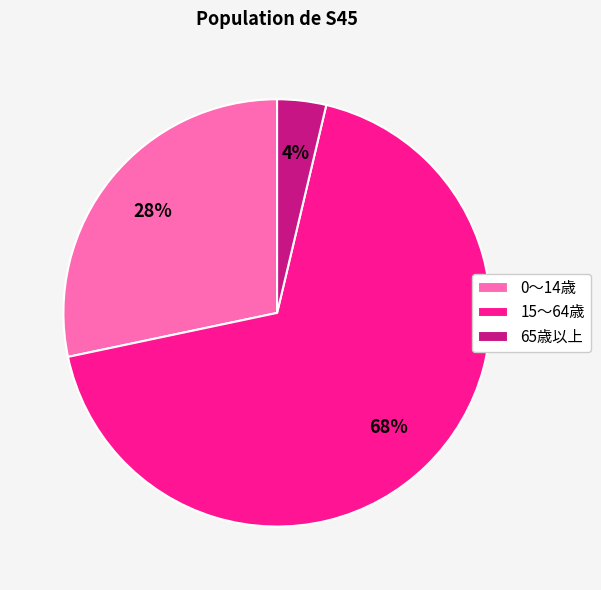

Count the number of slices in the pie.

3